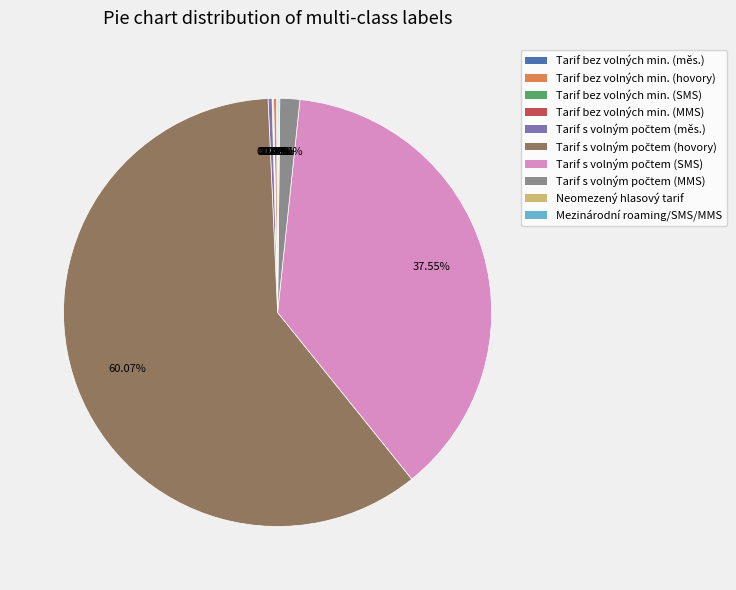

Is there any slice that represents more than half of the pie?

Yes